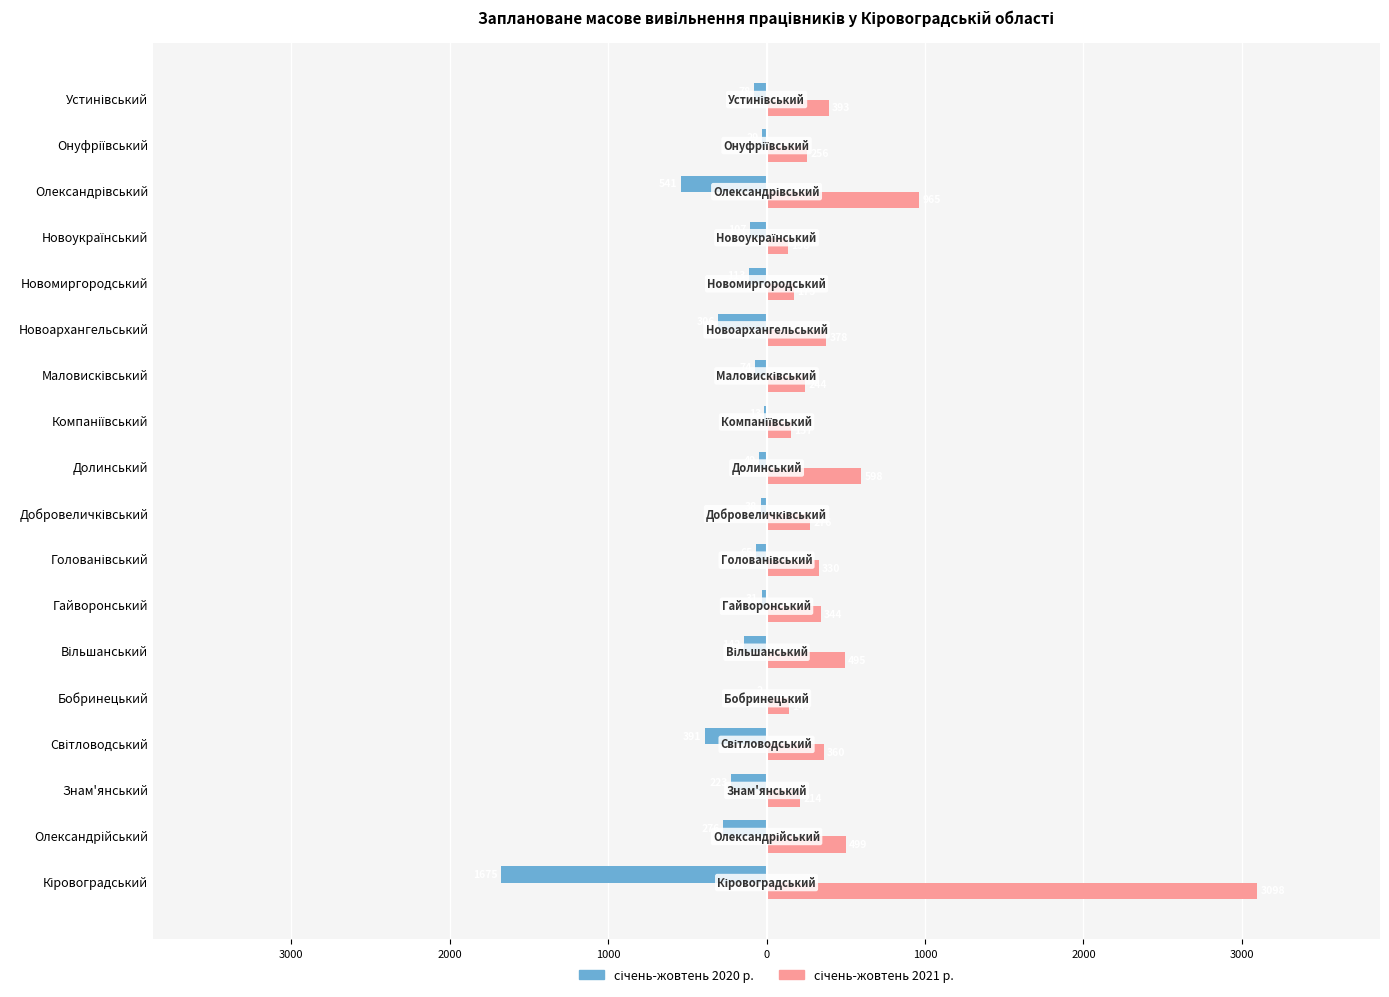

What is the value of the січень-жовтень 2021 р. bar at the 10th from the left?

598